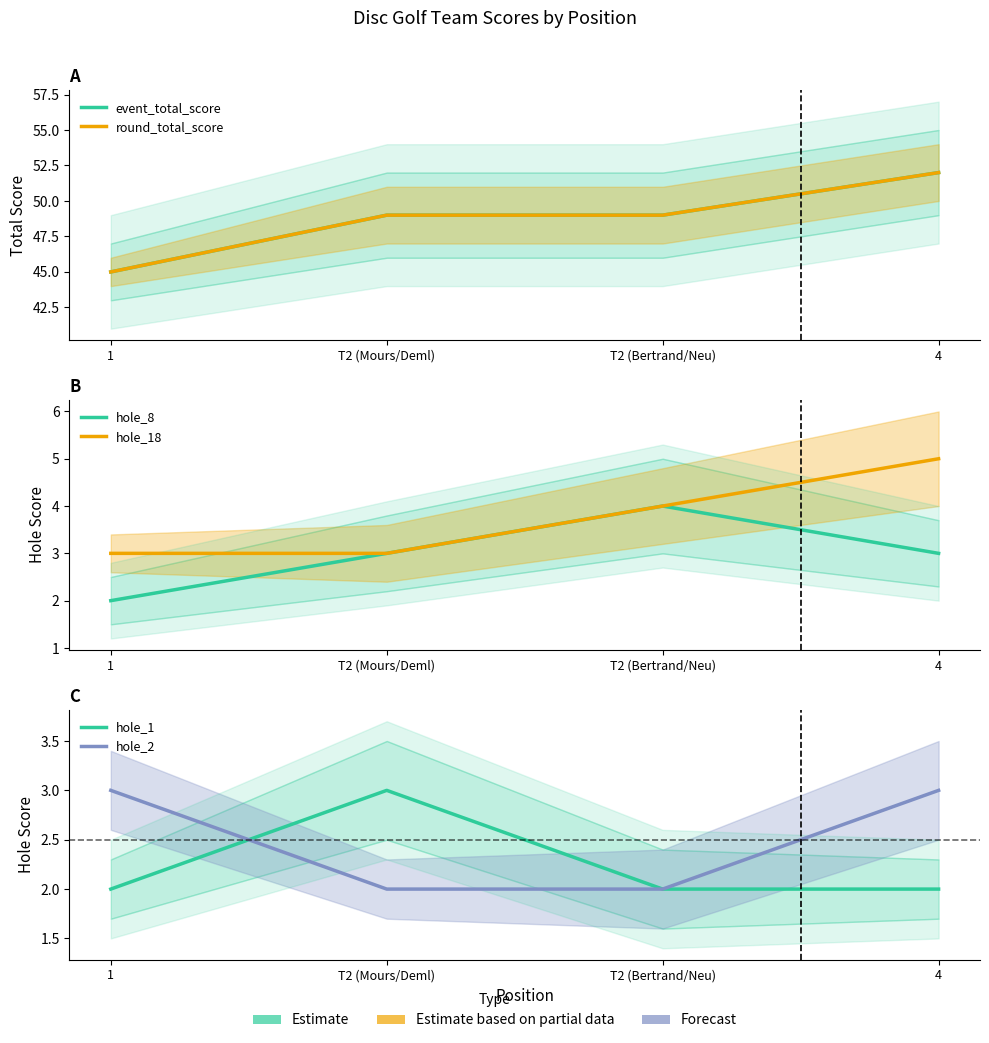

What is the approximate value of hole_8 at T2 (Bertrand/Neu)?

4